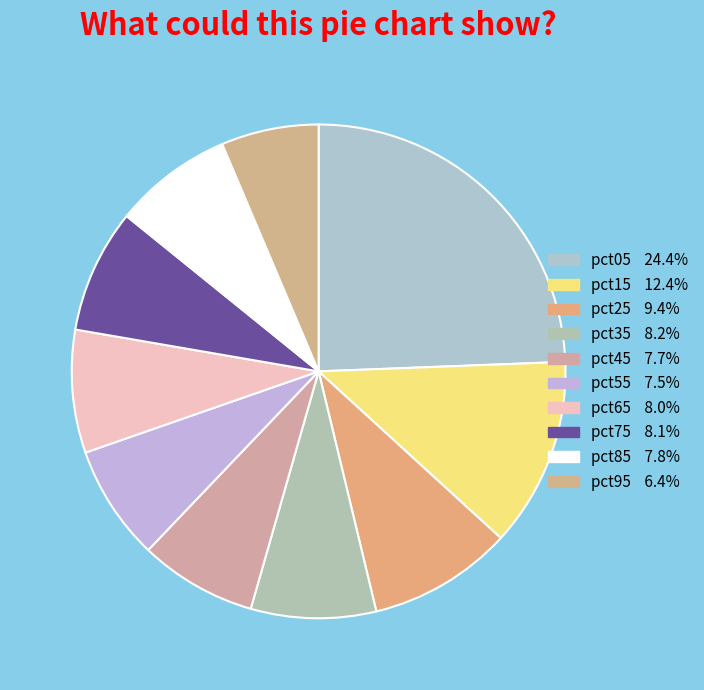

Rank the categories by value from highest to lowest.

pct05, pct15, pct25, pct35, pct75, pct65, pct85, pct45, pct55, pct95